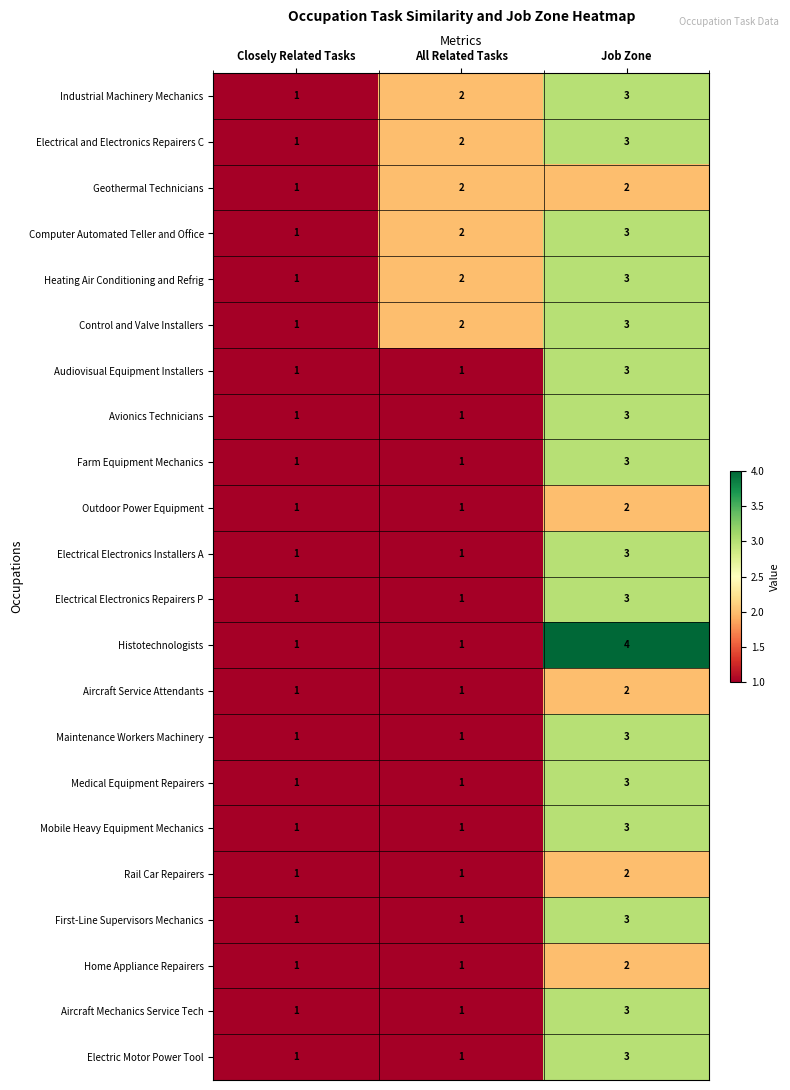

What is the sum of all Audiovisual Equipment Installers values?

5